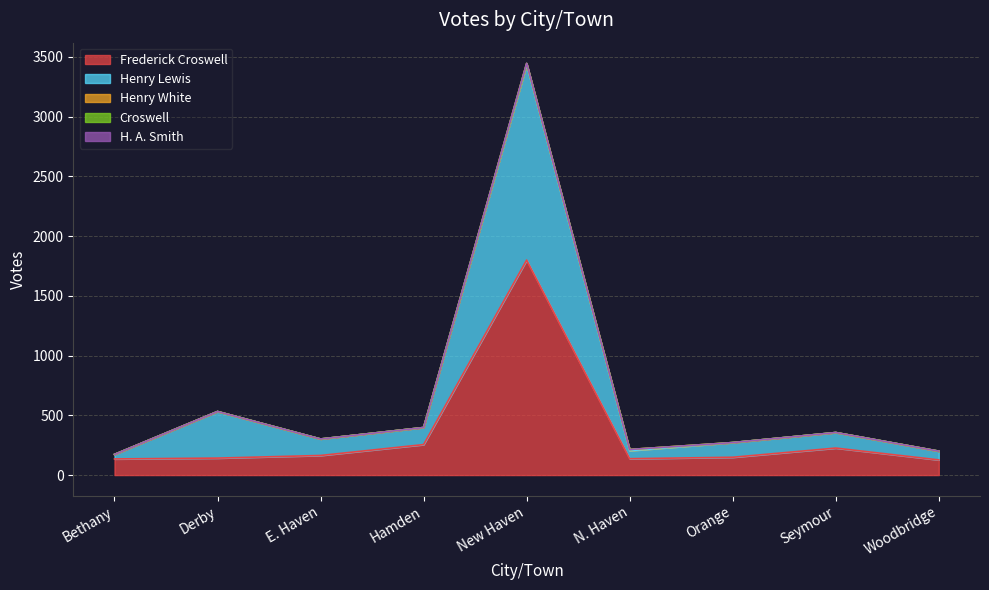

Does the chart have visible grid lines?

Yes